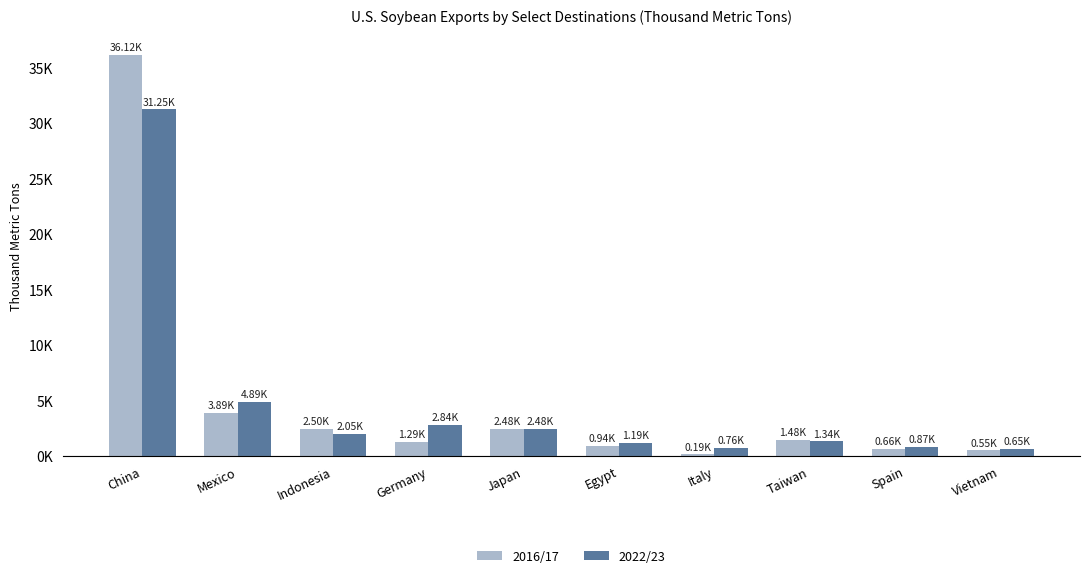

Which series changed the most between China and Indonesia?

2016/17